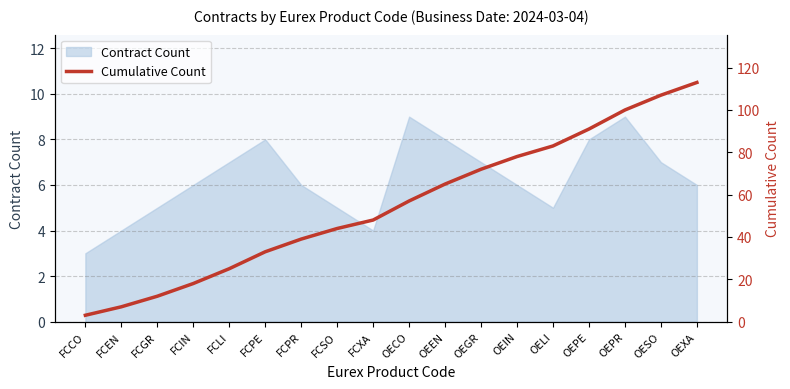

Is it true that the value at FCPE is 33?

True